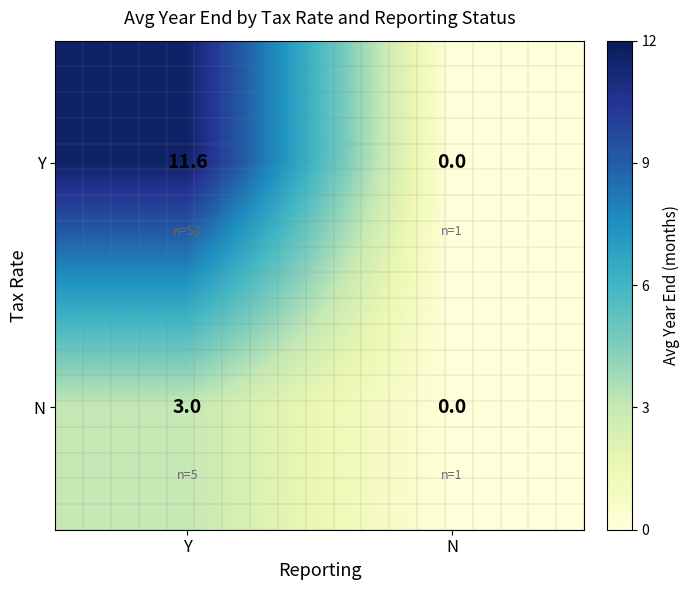

Is it true that Y equals 5.2 at N?

False